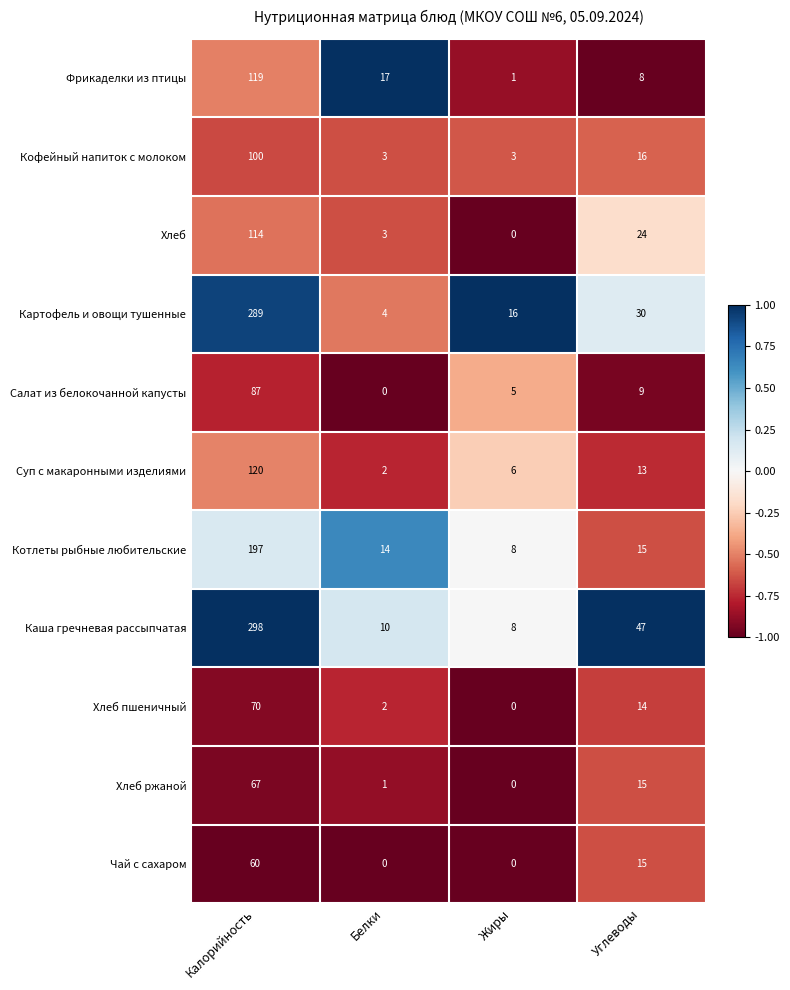

The Салат из белокочанной капусты series shows 34 at Белки. True or false?

False